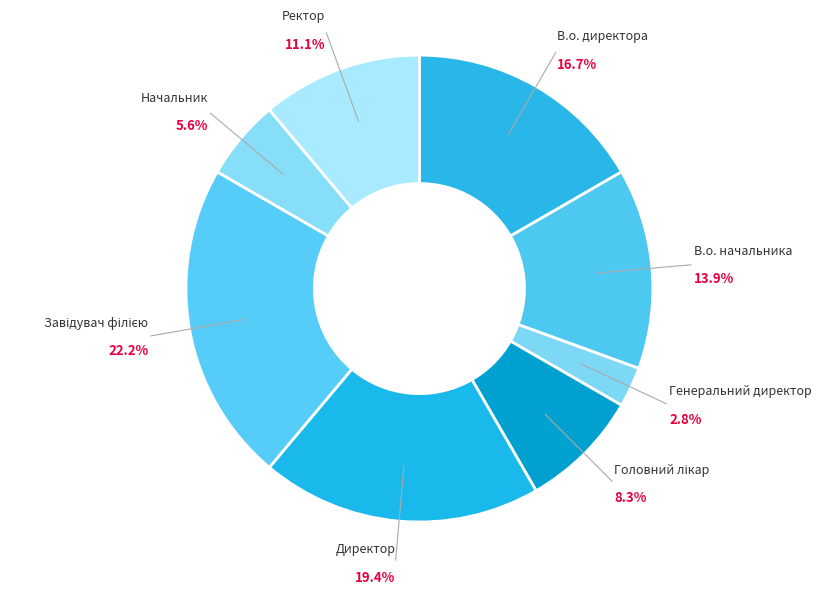

Which has a higher value, Директор or Генеральний директор?

Директор